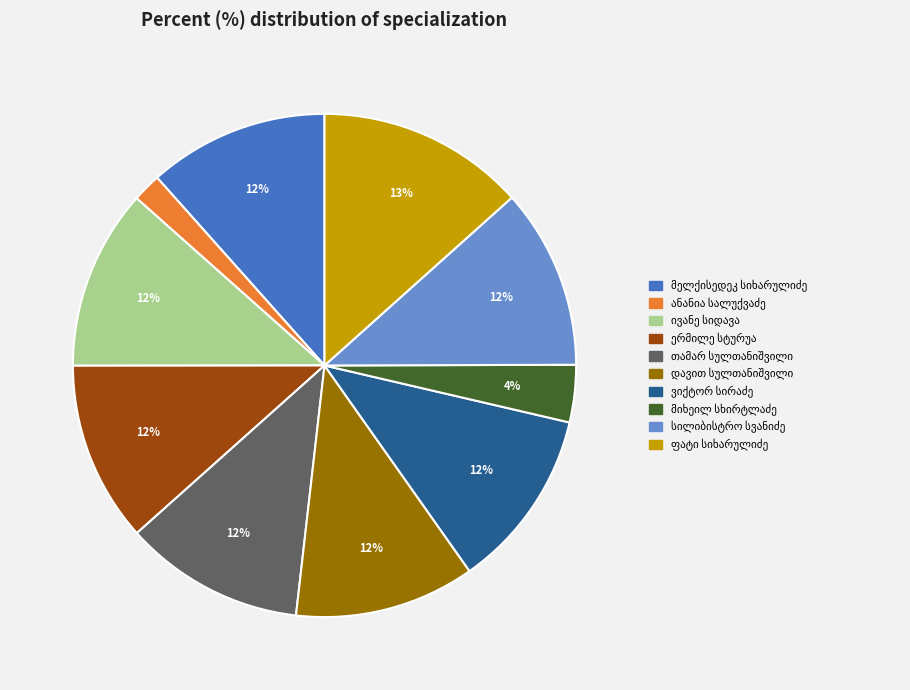

To the nearest percent, what is the average slice percentage?

10%